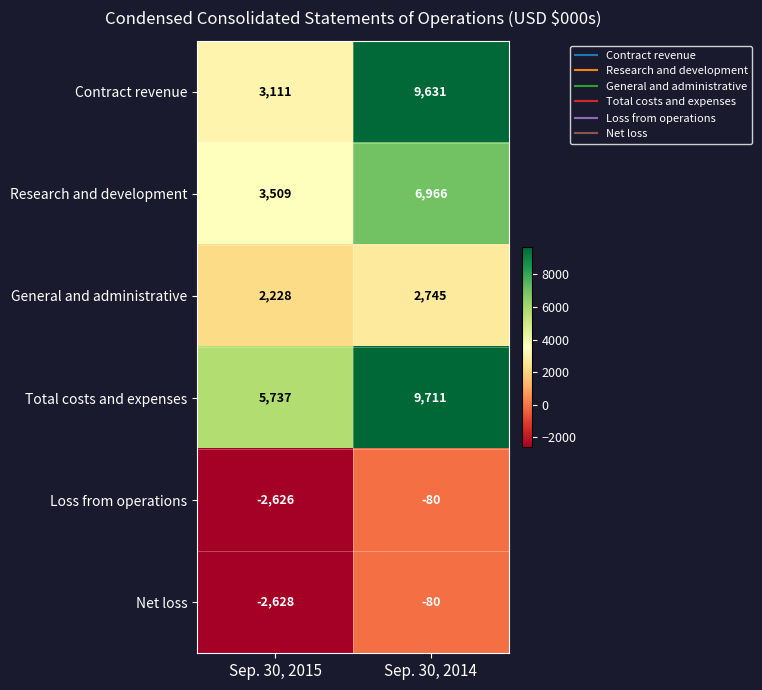

What is the difference between the Loss from operations values at Sep. 30, 2015 and Sep. 30, 2014?

2546